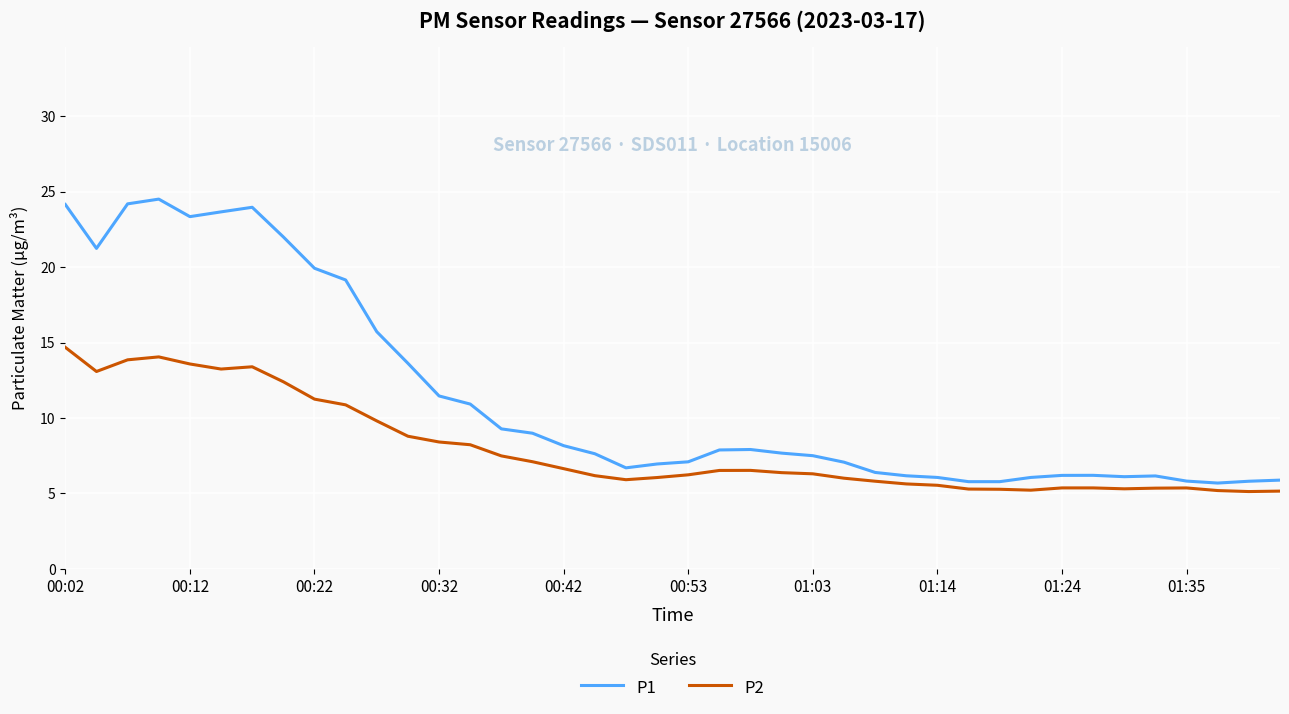

Which series has the largest range (max minus min)?

P1